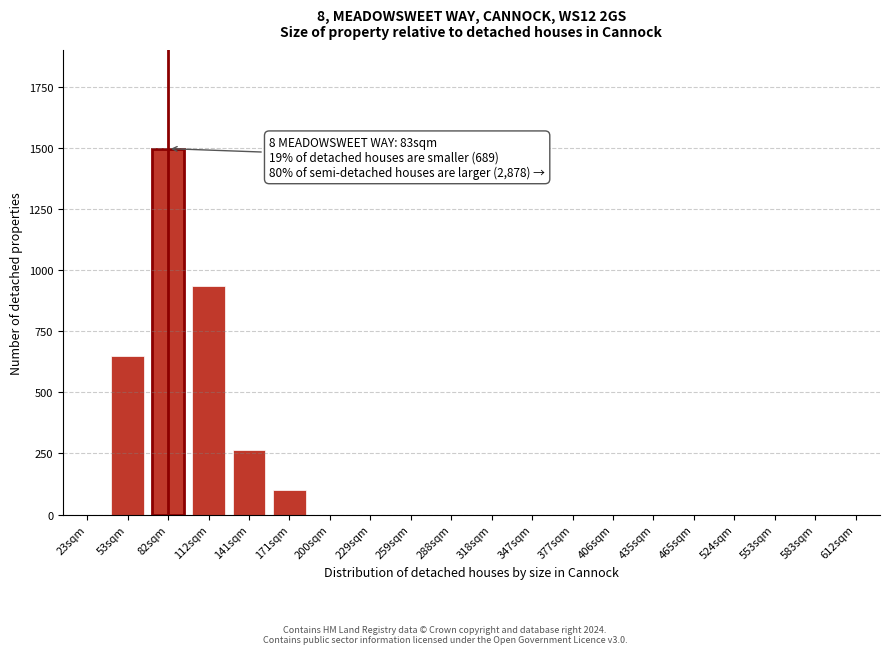

Reading left to right, extract all data points from this chart.

23sqm=0	53sqm=650	82sqm=1497	112sqm=933	141sqm=264	171sqm=100	200sqm=0	229sqm=0	259sqm=0	288sqm=0	318sqm=0	347sqm=0	377sqm=0	406sqm=0	435sqm=0	465sqm=0	524sqm=0	553sqm=0	583sqm=0	612sqm=0